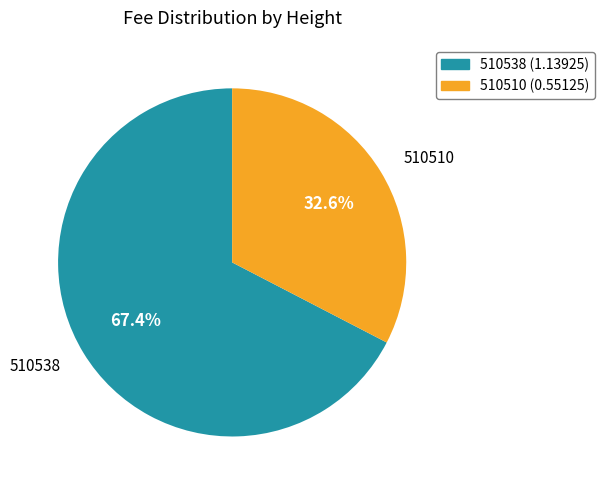

Count the number of slices in the pie.

2